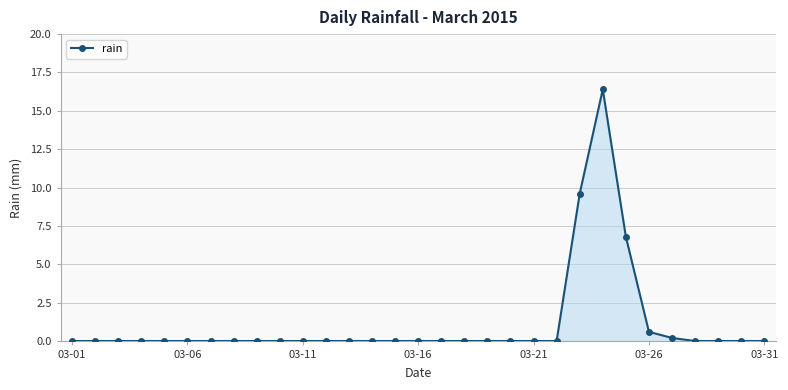

What is the average value?

1.1